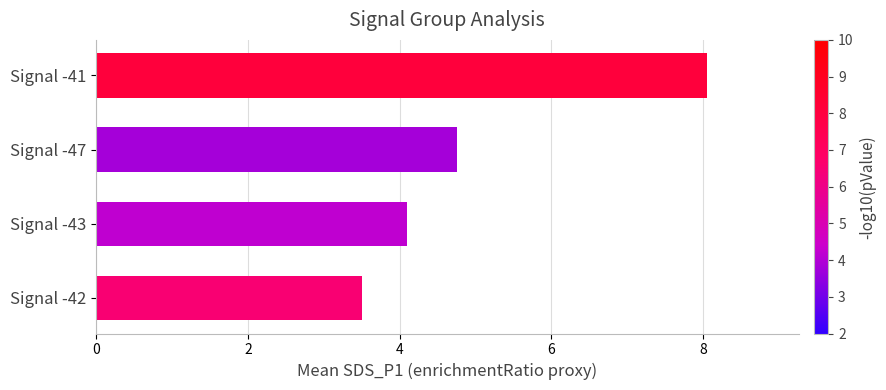

Reading bottom to top, extract all data points from this chart.

Signal -42=3.5	Signal -43=4.1	Signal -47=4.8	Signal -41=8.1